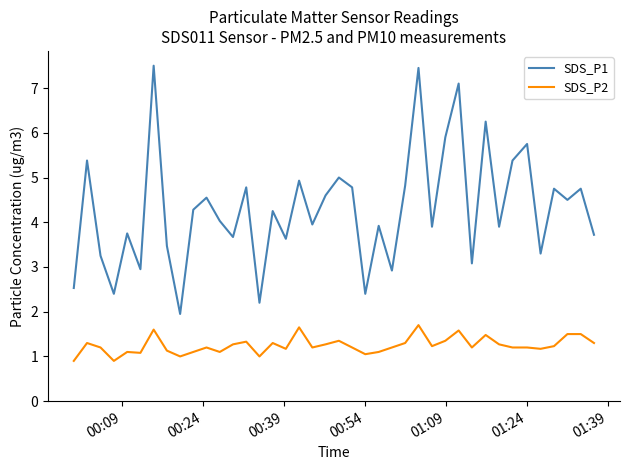

What is the minimum value for SDS_P2?

0.9